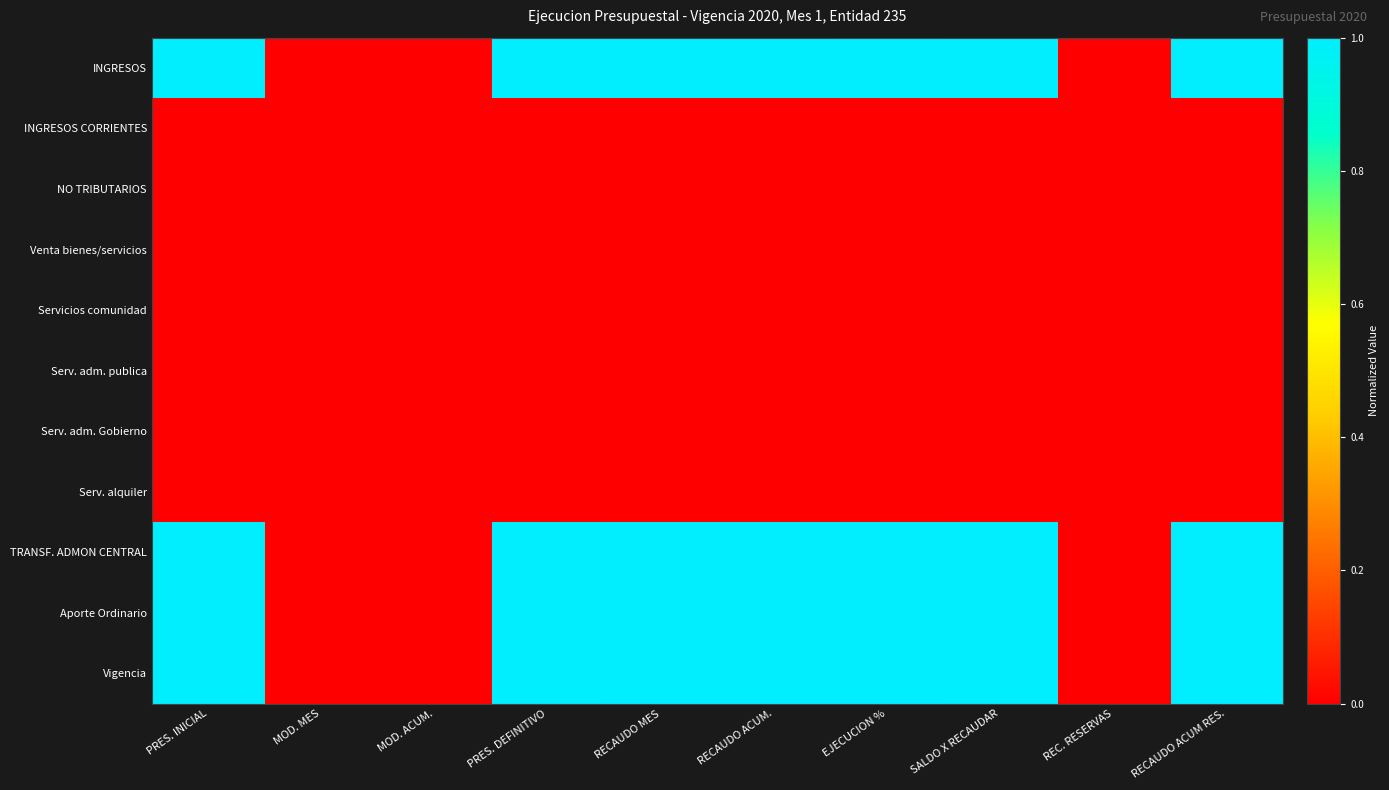

What is the total value across all series at PRES. DEFINITIVO?

4.0